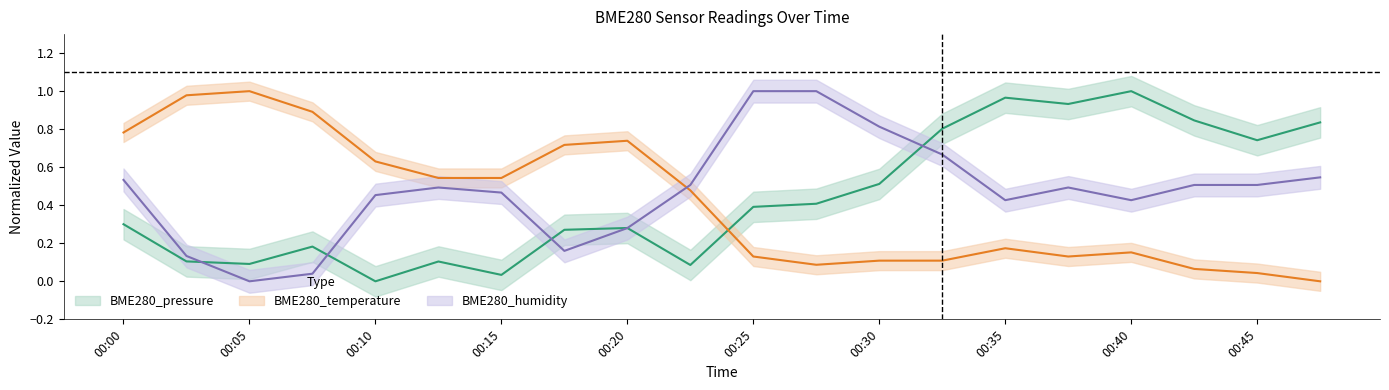

Reading left to right, list all the values displayed in this chart.

BME280_pressure: 00:00=0.3	00:03=0.1	00:05=0.1	00:08=0.2	00:10=0.0	00:13=0.1	00:15=0.0	00:18=0.3	00:20=0.3	00:23=0.1	00:25=0.4	00:28=0.4	00:30=0.5	00:33=0.8	00:35=1.0	00:38=0.9	00:40=1.0	00:43=0.8	00:45=0.7	00:48=0.8
BME280_temperature: 00:00=0.8	00:03=1.0	00:05=1.0	00:08=0.9	00:10=0.6	00:13=0.5	00:15=0.5	00:18=0.7	00:20=0.7	00:23=0.5	00:25=0.1	00:28=0.1	00:30=0.1	00:33=0.1	00:35=0.2	00:38=0.1	00:40=0.2	00:43=0.1	00:45=0.0	00:48=0.0
BME280_humidity: 00:00=0.5	00:03=0.1	00:05=0.0	00:08=0.0	00:10=0.5	00:13=0.5	00:15=0.5	00:18=0.2	00:20=0.3	00:23=0.5	00:25=1.0	00:28=1.0	00:30=0.8	00:33=0.7	00:35=0.4	00:38=0.5	00:40=0.4	00:43=0.5	00:45=0.5	00:48=0.5